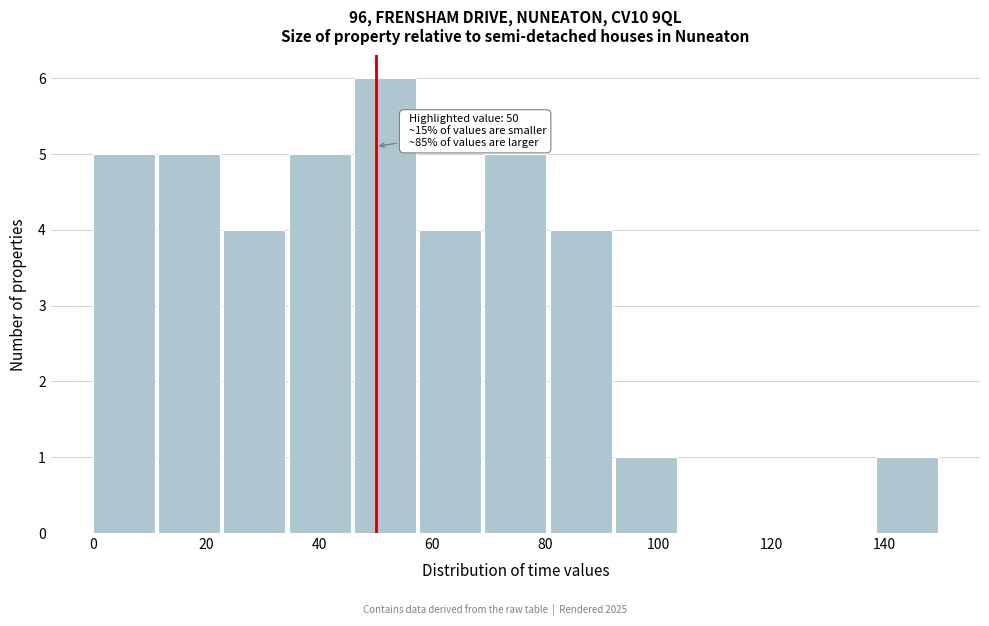

Which range on the x-axis has the tallest bar?

46 to 58